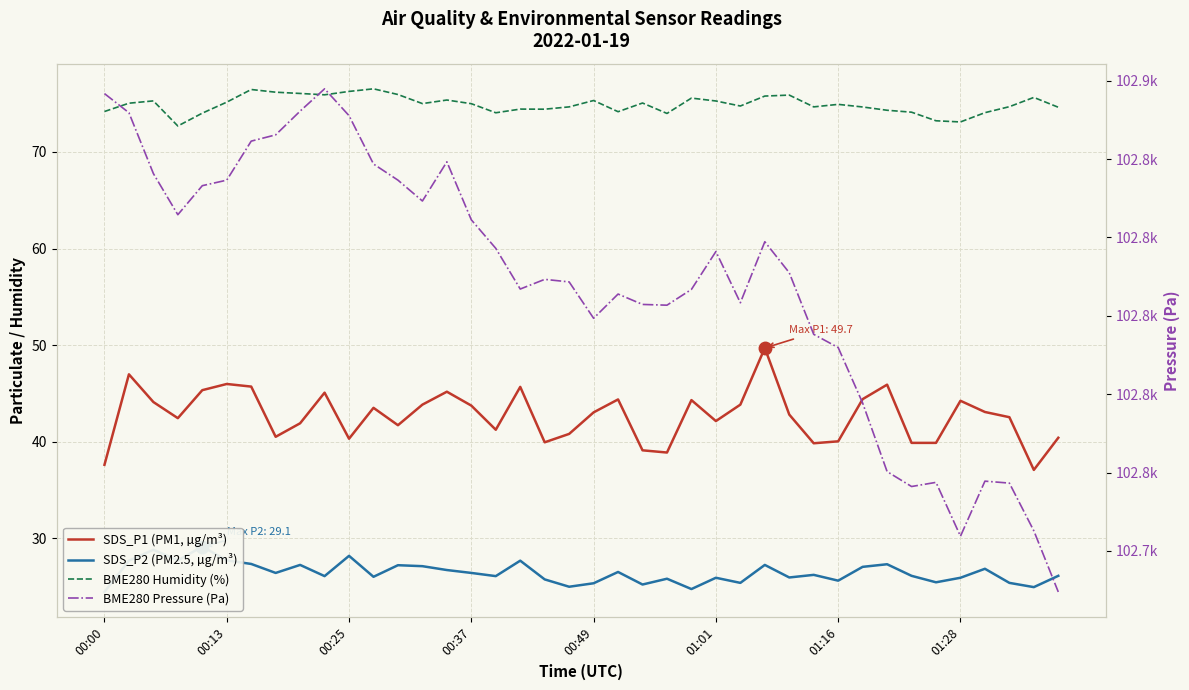

Is the value of BME280 Humidity (%) at 00:49 greater than the value of SDS_P2 (PM2.5, µg/m³) at 30?

Yes